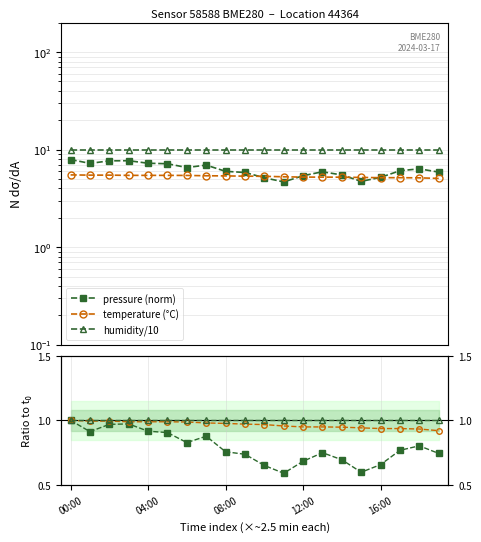

What is the approximate value of temperature at 10?

1.0